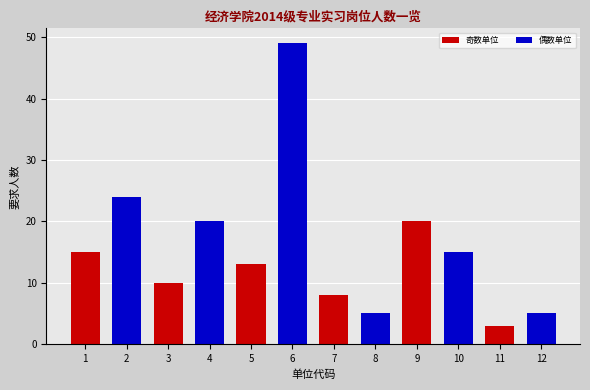

How many bars are there in total?

12